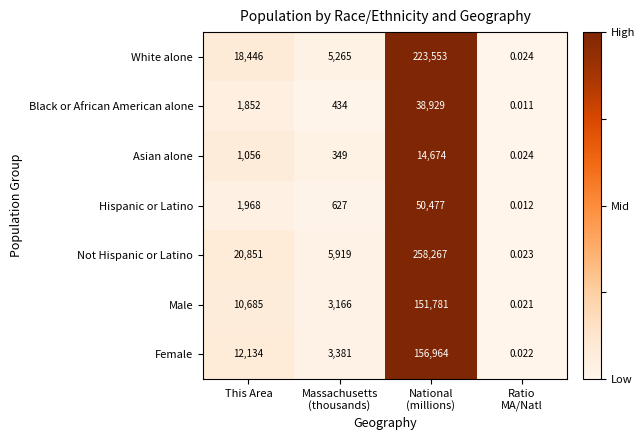

Which series has the widest spread of values?

Not Hispanic or Latino